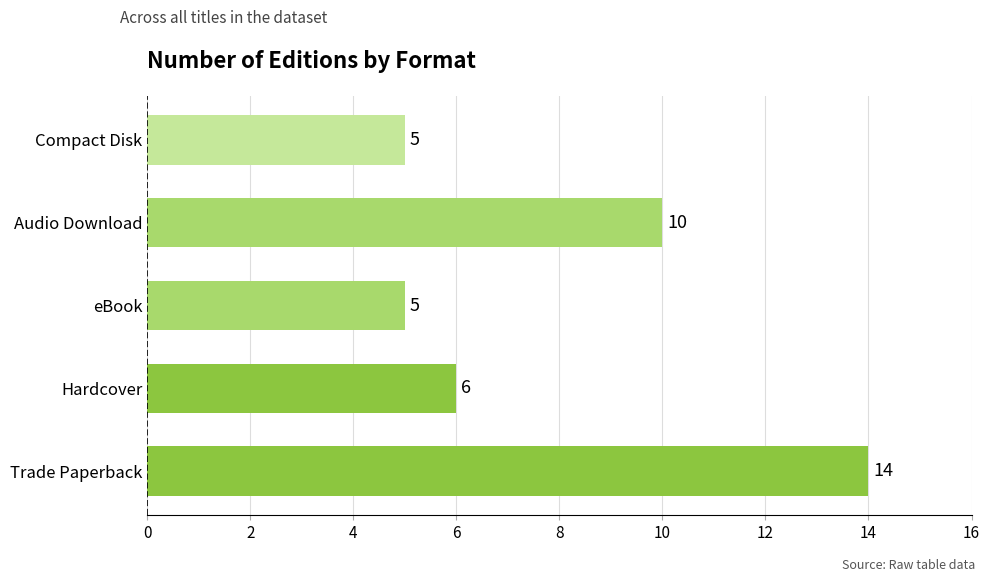

The chart shows a value of 5 at eBook. True or false?

True